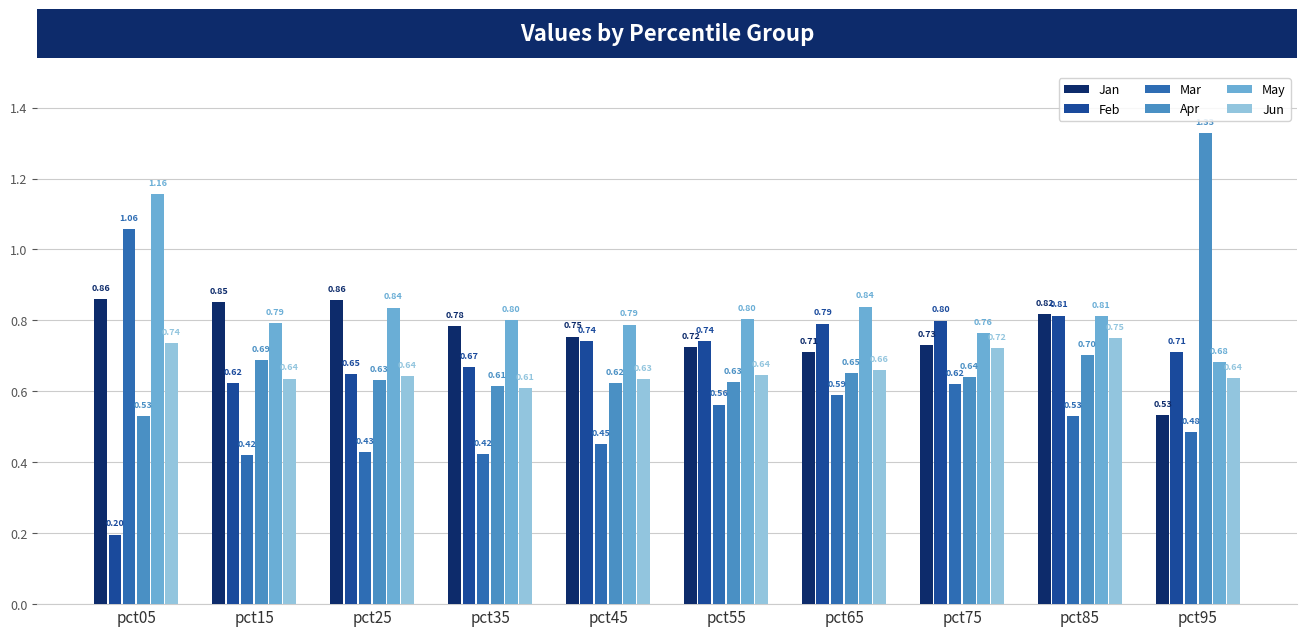

Is it true that May equals 1.1 at pct35?

False